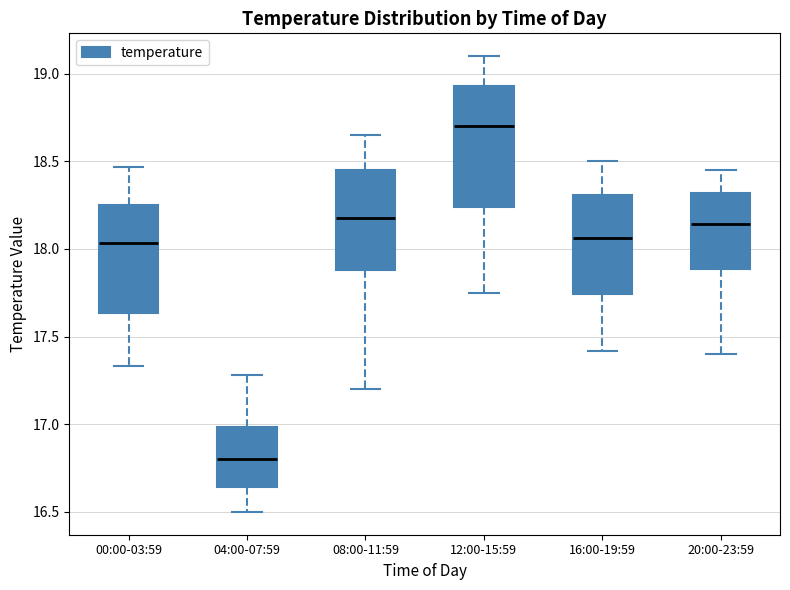

Comparing the boxes themselves (not the whiskers), which one is the tallest?

12:00-15:59